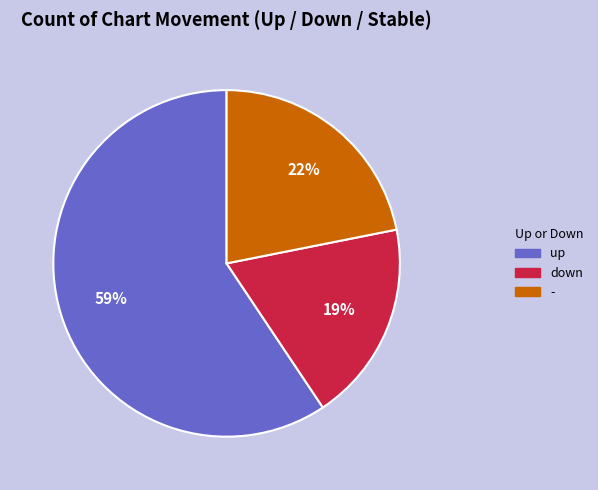

To the nearest percent, what portion does down represent?

19%